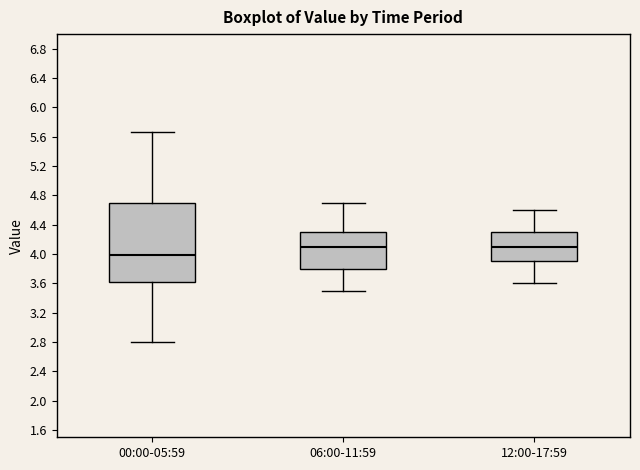

Which box is the tallest, from its lower edge to its upper edge?

00:00-05:59